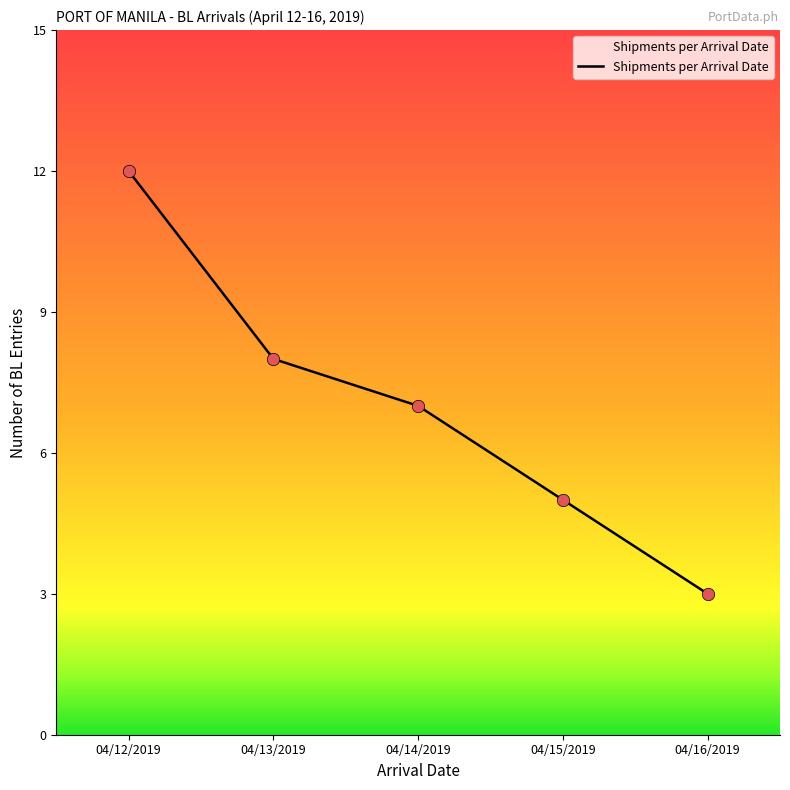

Which has a higher value, 04/14/2019 or 04/16/2019?

04/14/2019